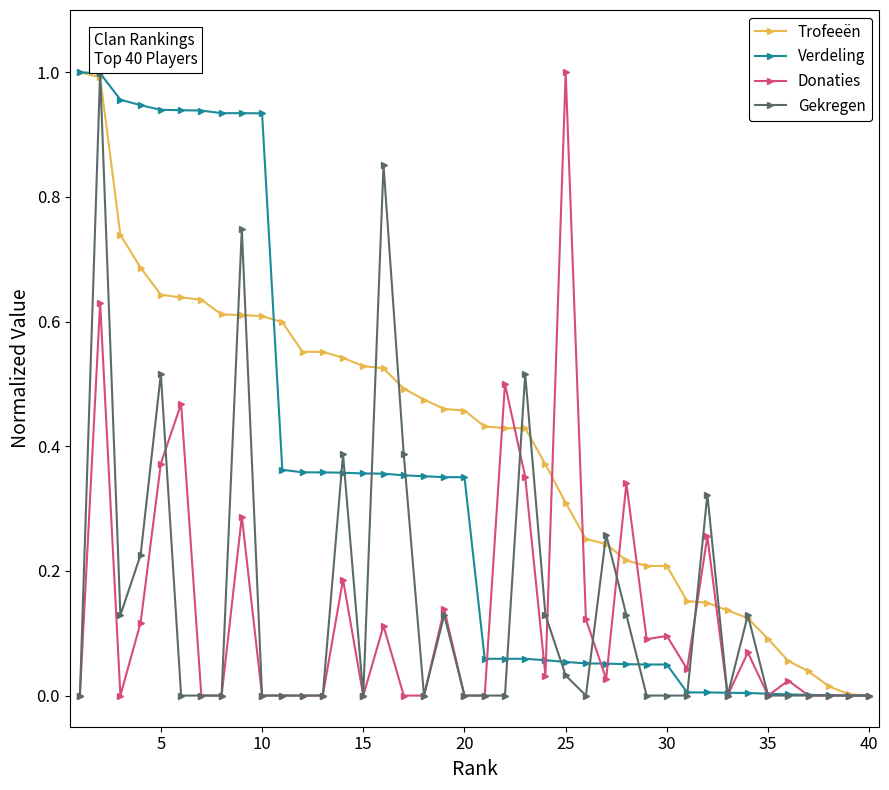

What are all the series names shown in the legend?

Trofeeën, Verdeling, Donaties, Gekregen